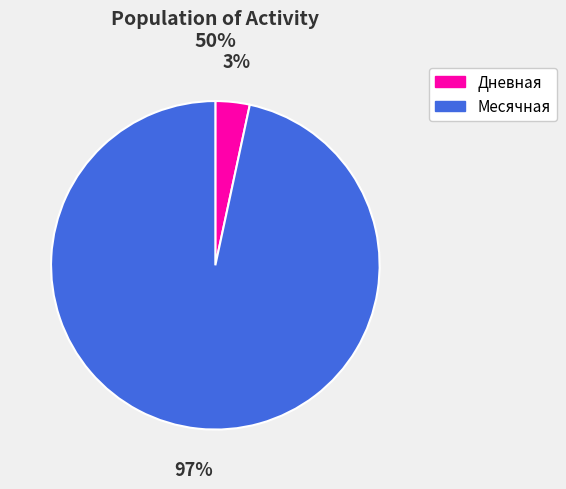

Which has a higher value, Дневная or Месячная?

Месячная